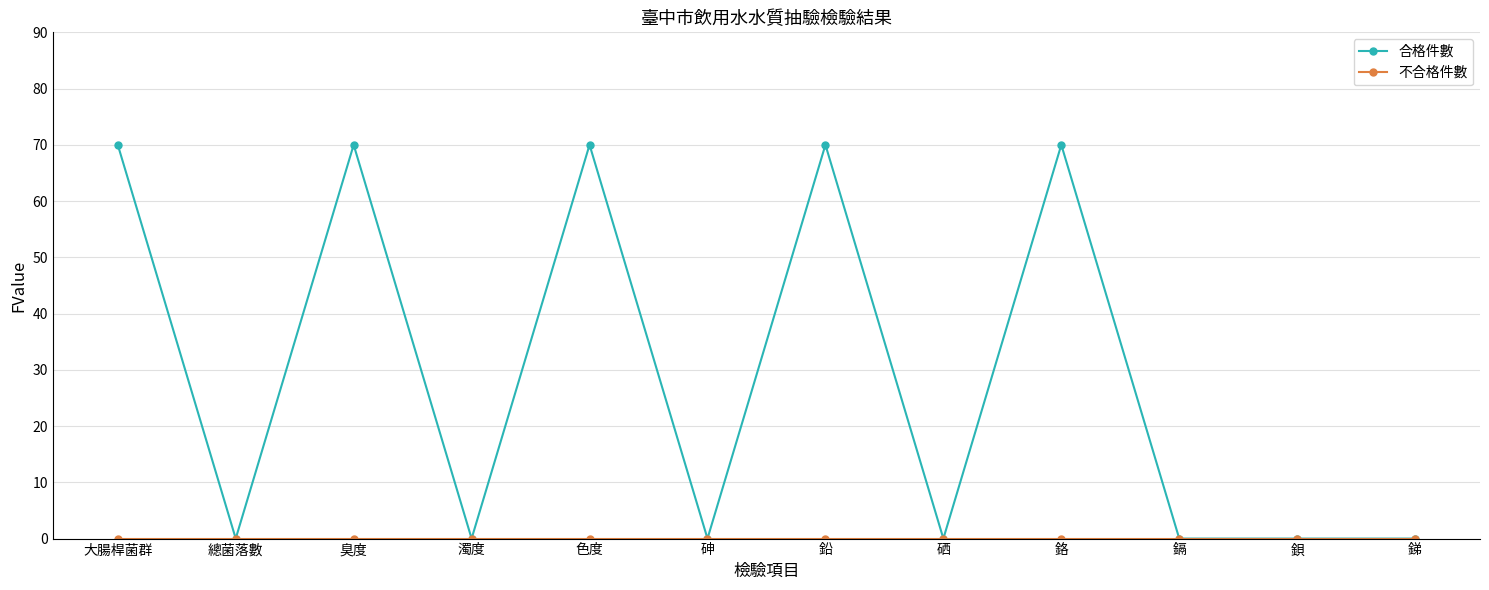

At which category does 合格件數 reach its first local valley?

總菌落數